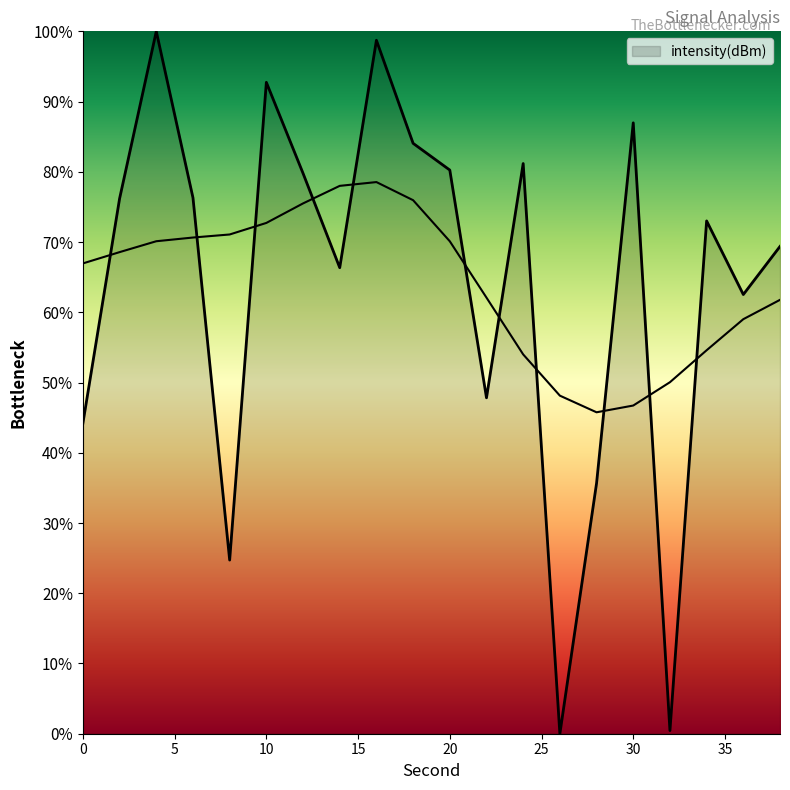

What is the change in value from 0 to 14?

+22.1